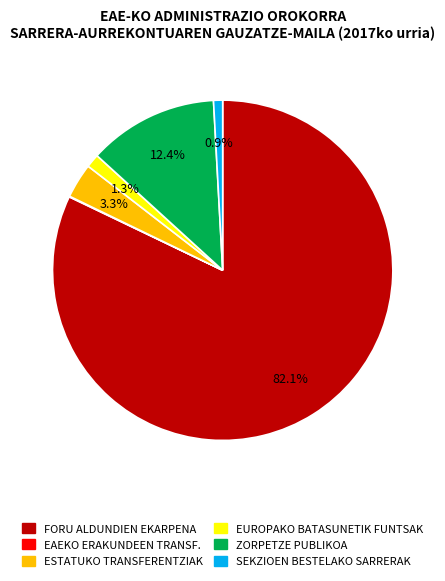

Is there a majority slice in this chart?

Yes